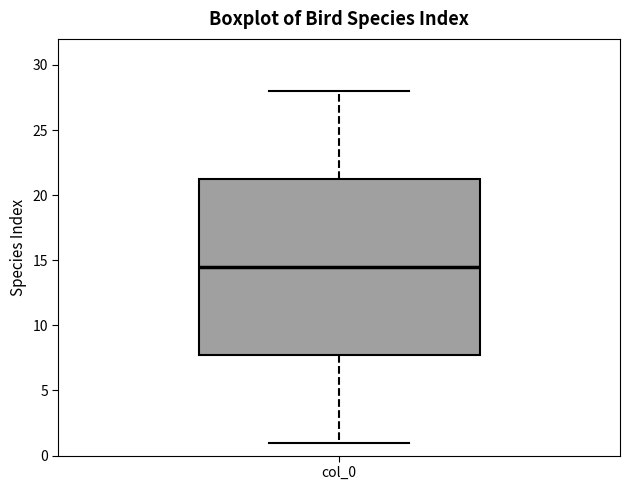

Where does the lower whisker of the box for col_0 end on the y-axis? The values are not printed on the chart, so give them approximately, as read against the axis.

1.0